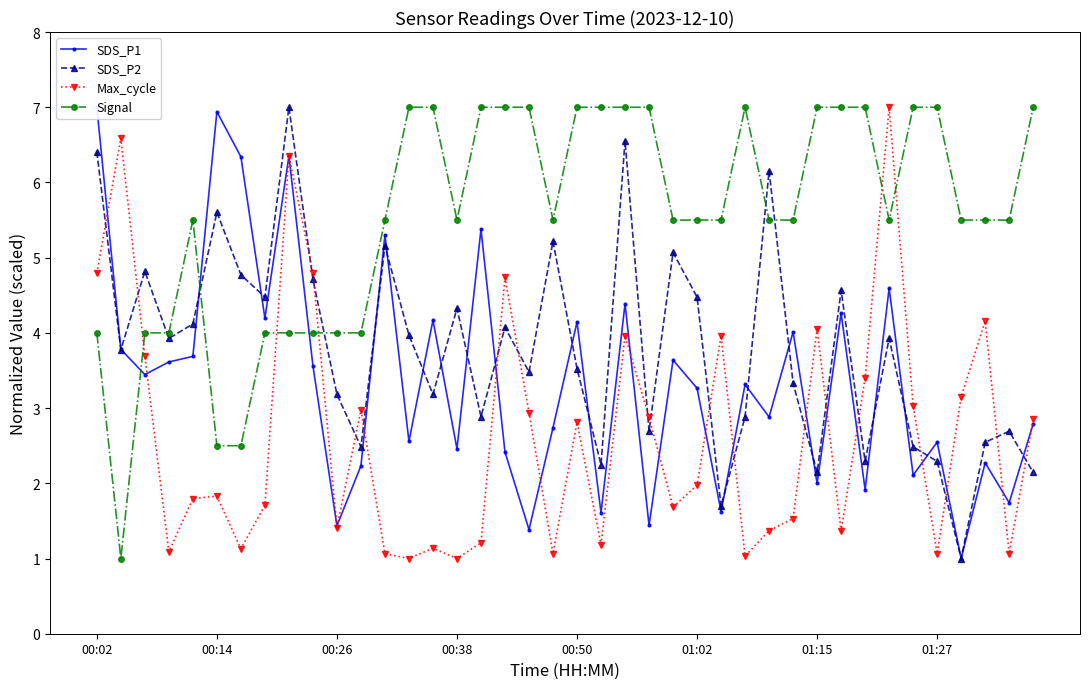

What is the maximum value for Signal?

7.0